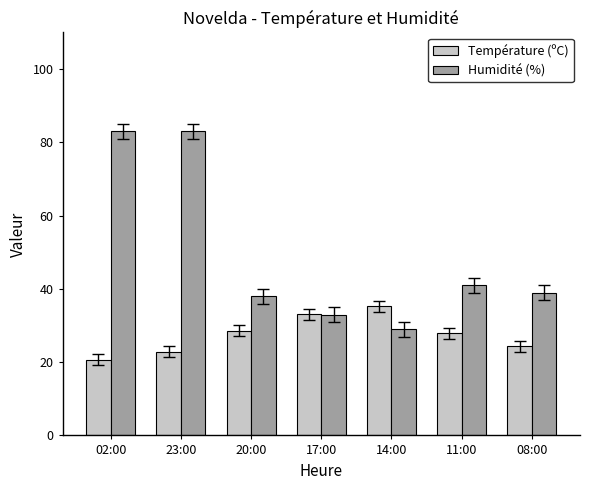

Which series changed the most between 23:00 and 08:00?

Humidité (%)